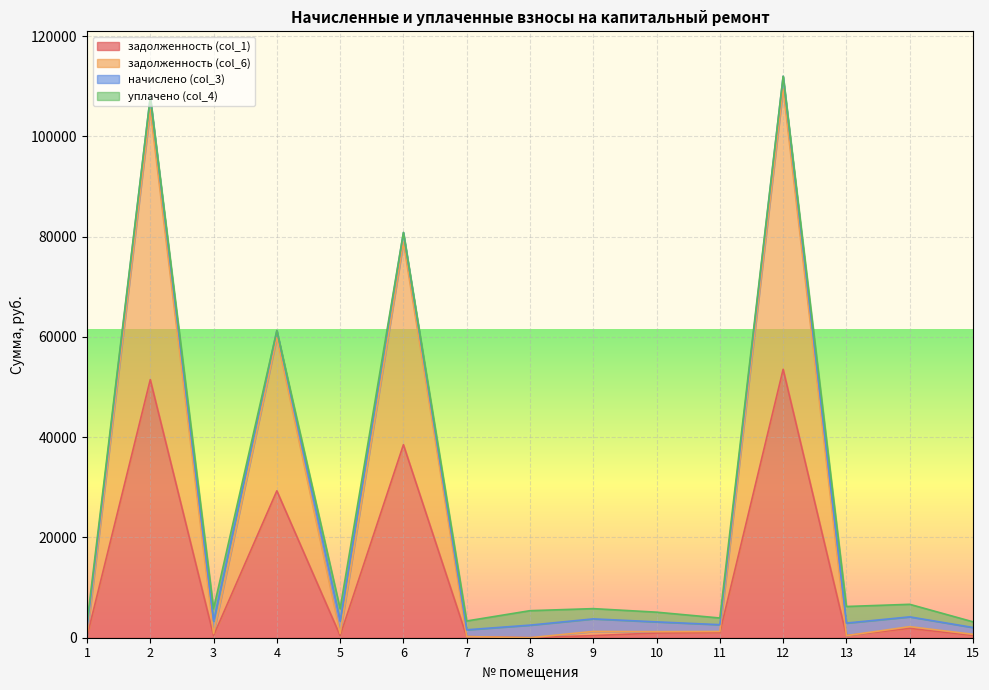

True or false: задолженность (col_1) and задолженность (col_6) cross at least once.

False